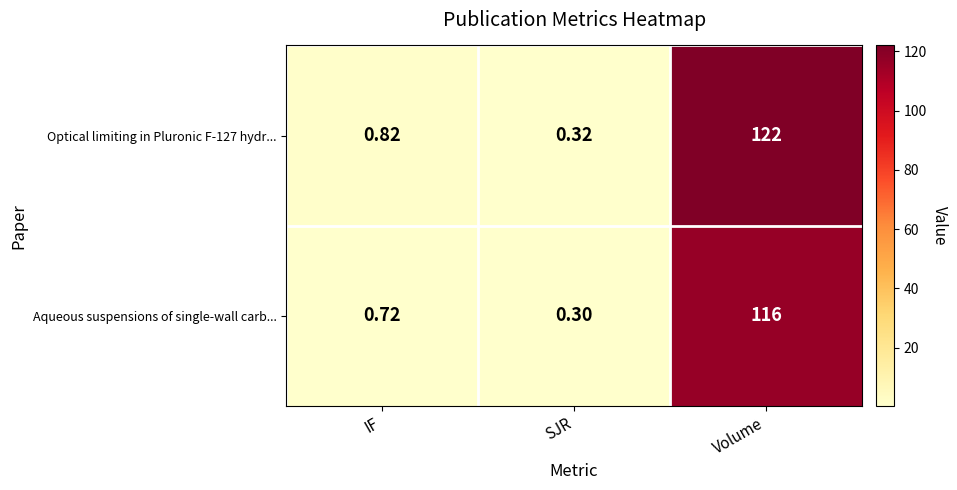

At which label is Optical limiting in Pluronic F-127 hydr... closest to 61?

IF